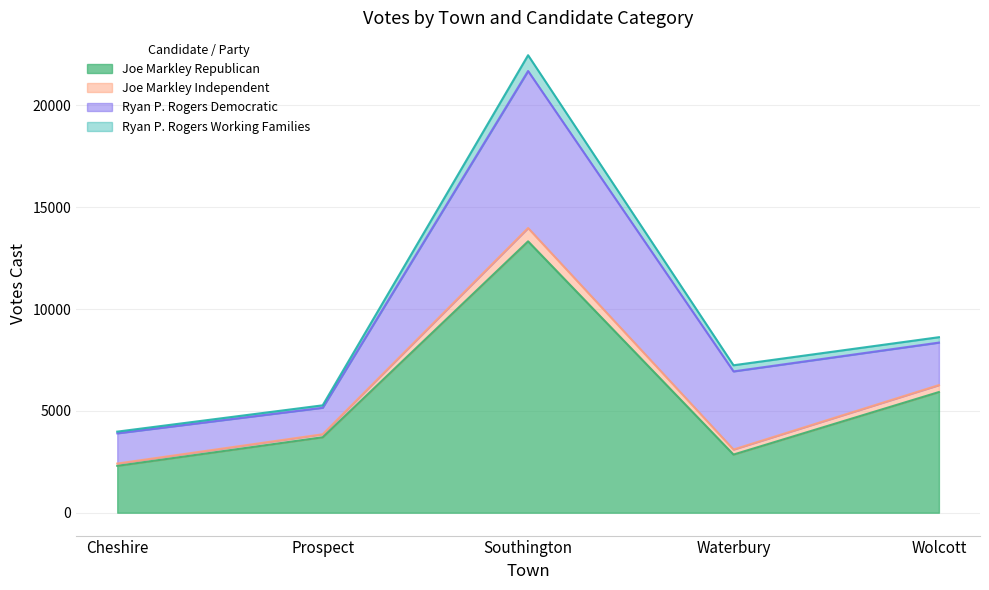

How many categories are shown in the chart?

5